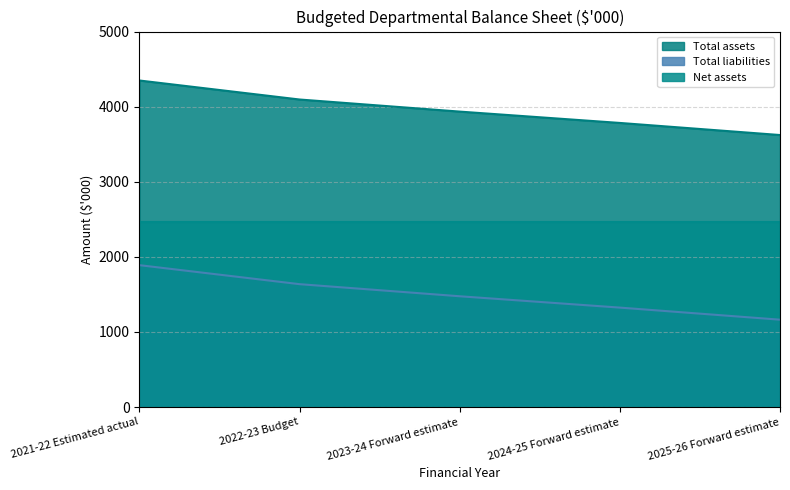

Which has a higher value, 2024-25 Forward estimate or 2021-22 Estimated actual?

2021-22 Estimated actual